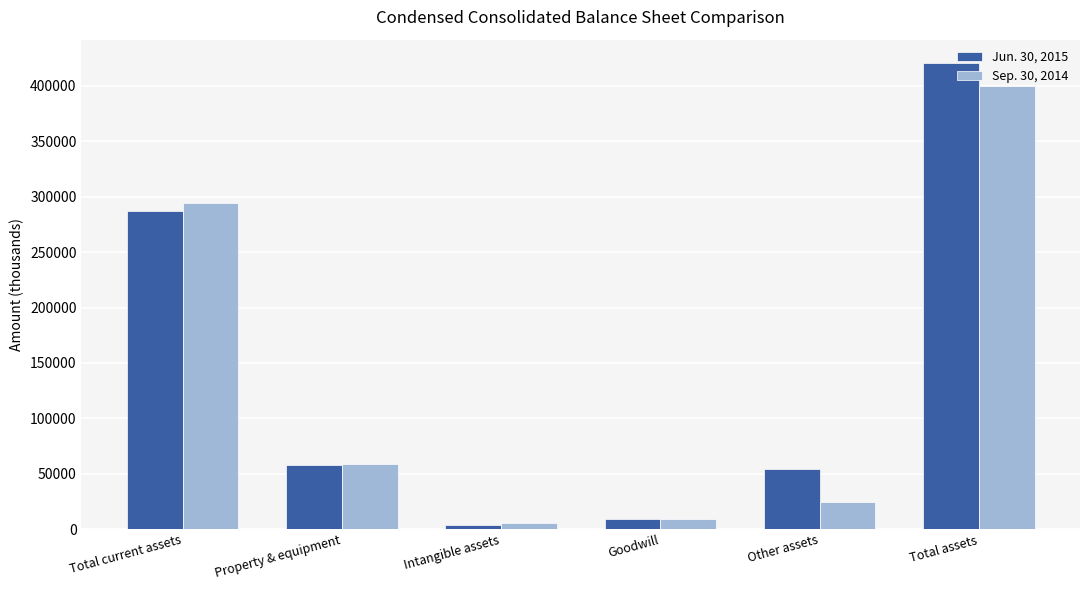

What is the average value of the Sep. 30, 2014 series?

132049